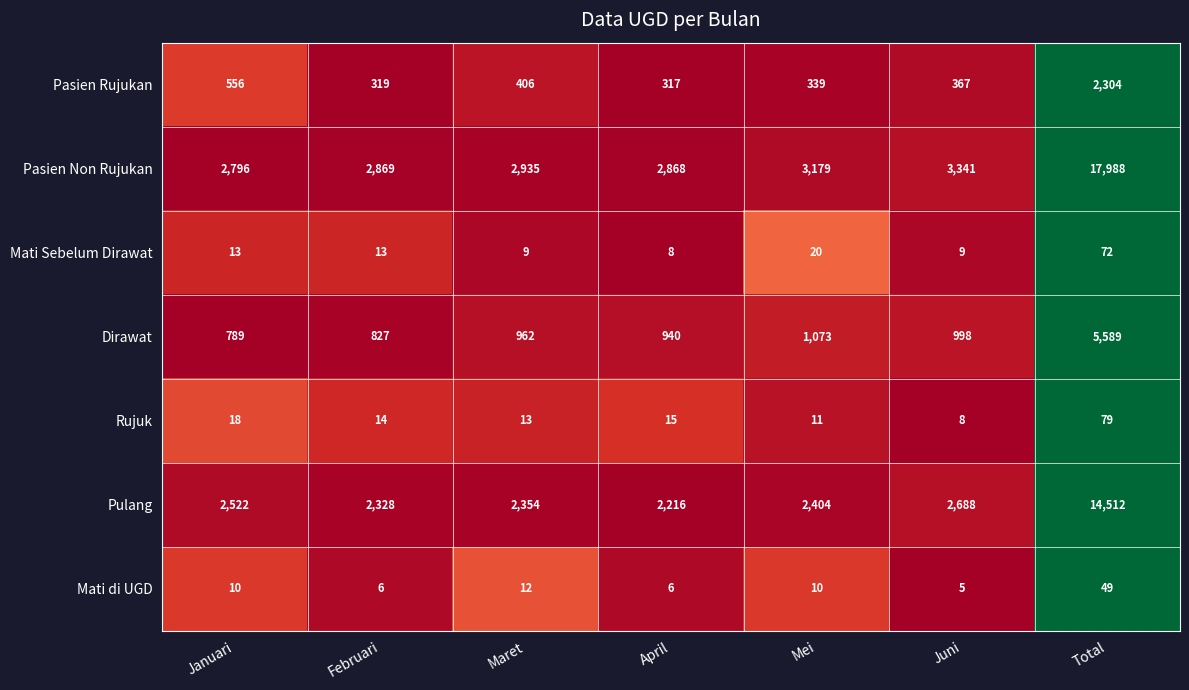

What is the total value across all series at Juni?

7416